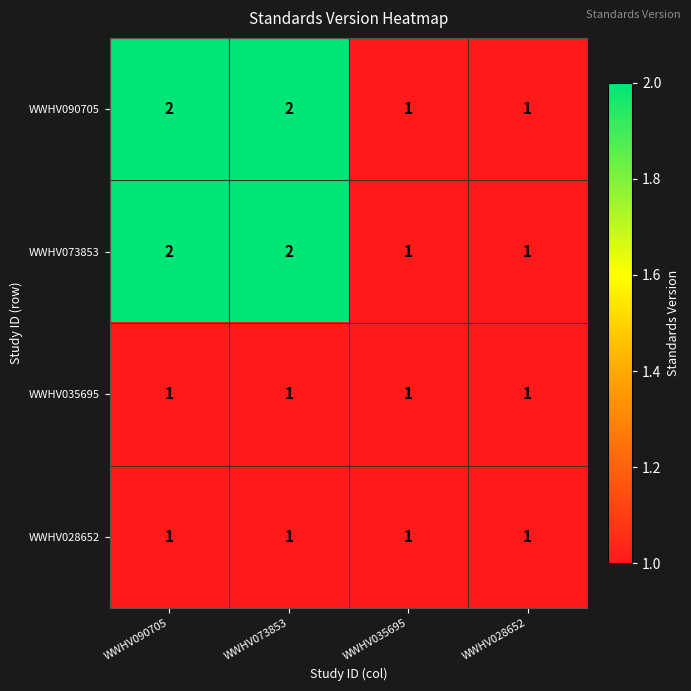

The value of WWHV073853 at WWHV035695 is 1. True or false?

True